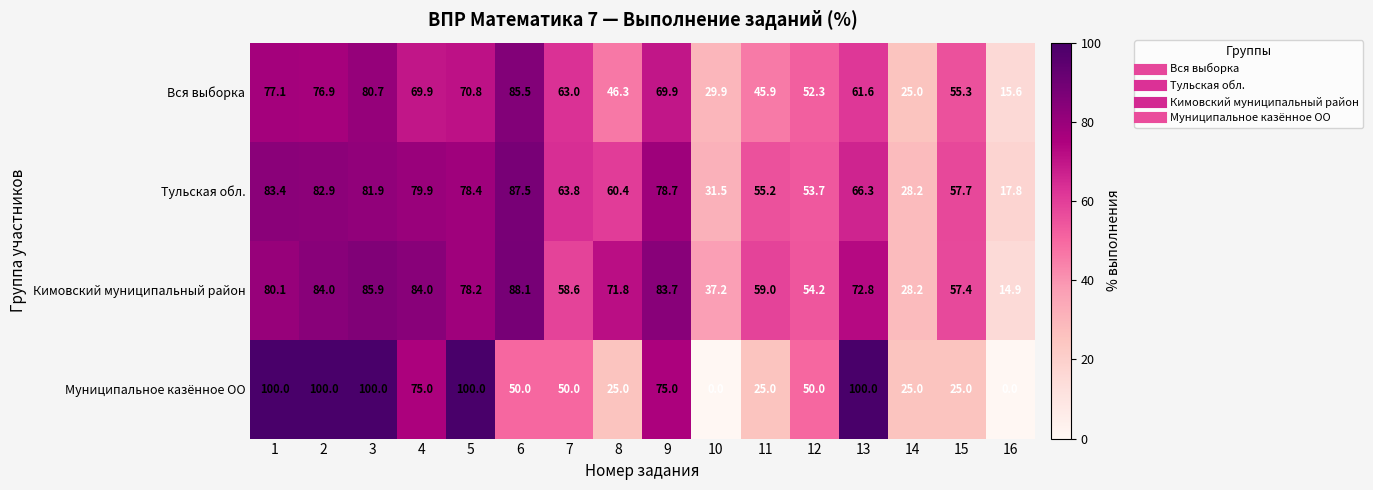

At which label is Вся выборка closest to 50?

12